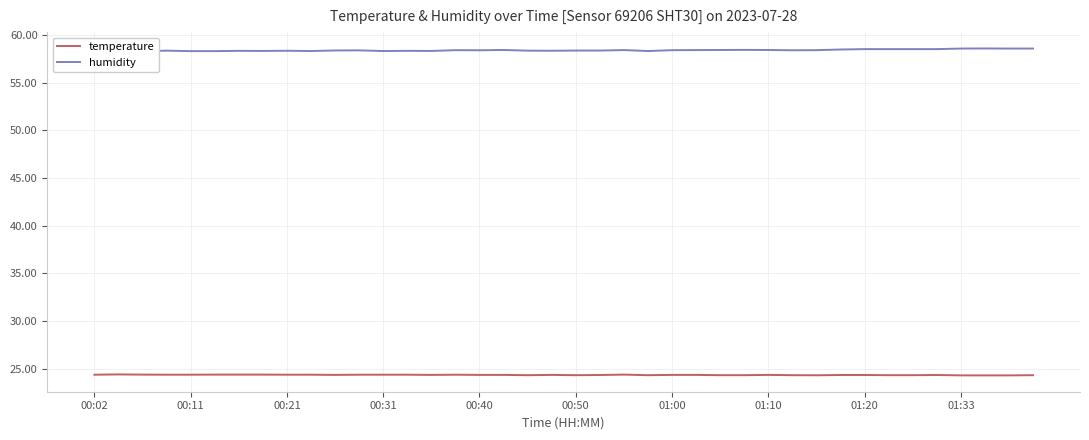

What is the lowest value of the temperature series?

24.3